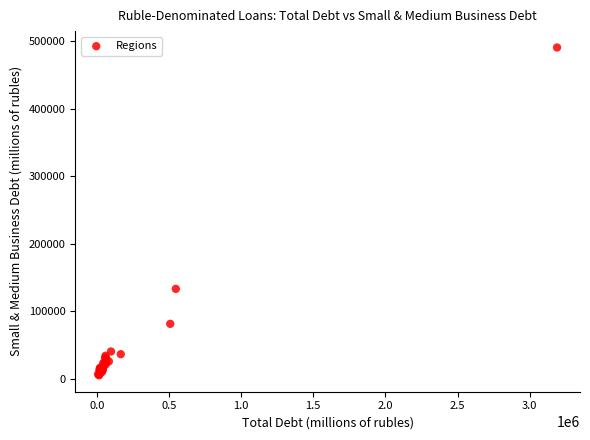

What Y value in the scatter plot is closest to 248026?

133262.2